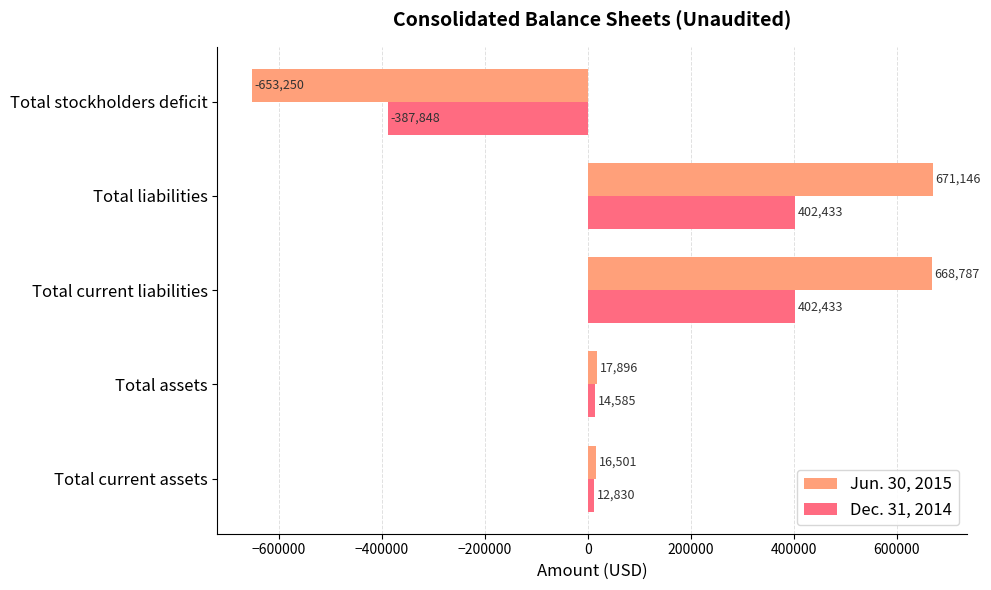

Is it true that Jun. 30, 2015 equals 16501 at Total current assets?

True